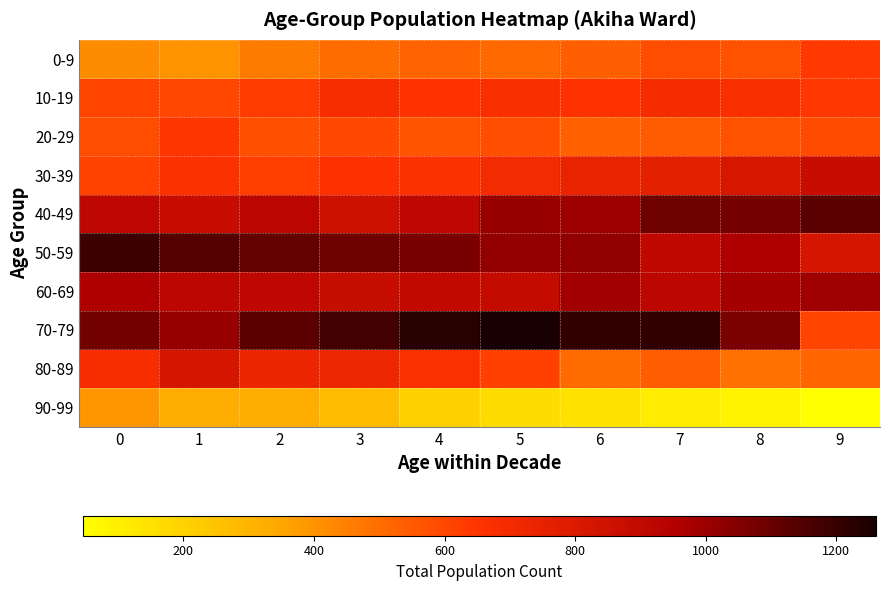

What is the difference between the highest and lowest values at 3?

900